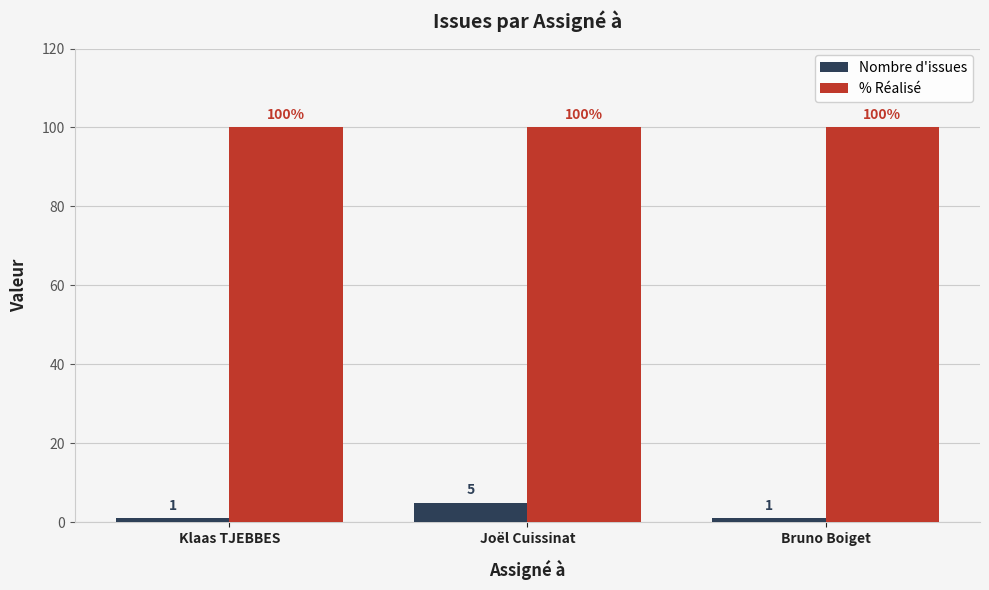

Reading left to right, extract all data points from this chart.

Nombre d'issues: 1	5	1
% Réalisé: 100	100	100